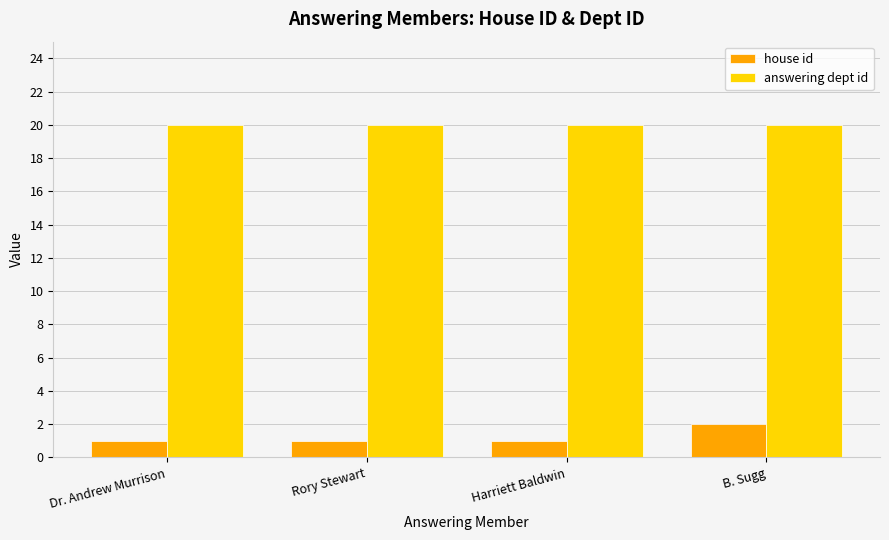

How many data points does each series have?

4